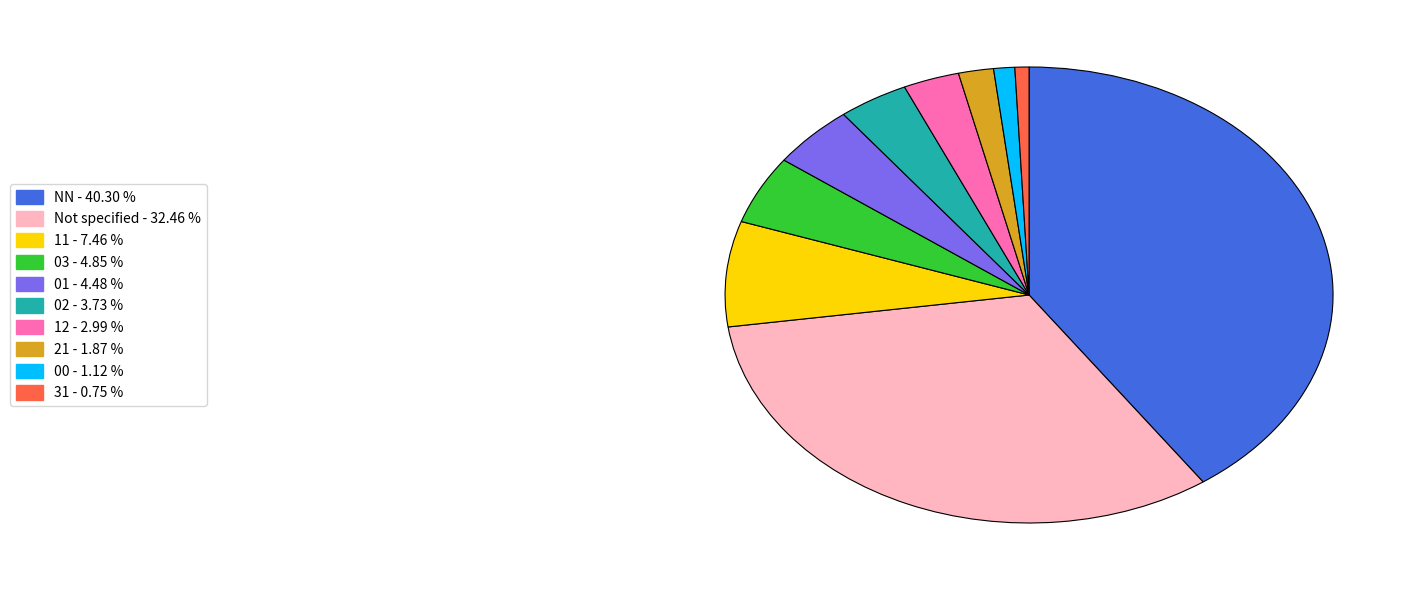

Count the number of slices in the pie.

10